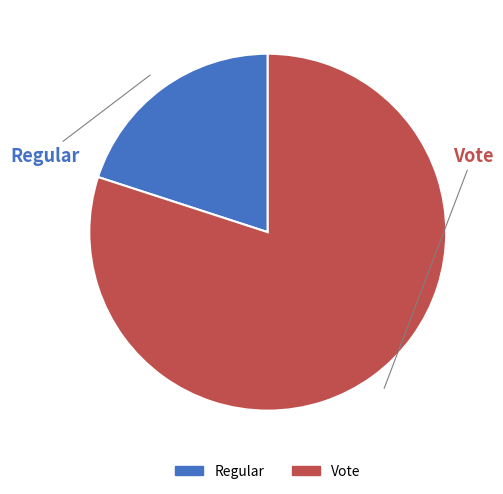

The Vote slice represents 80% of the pie. True or false?

True